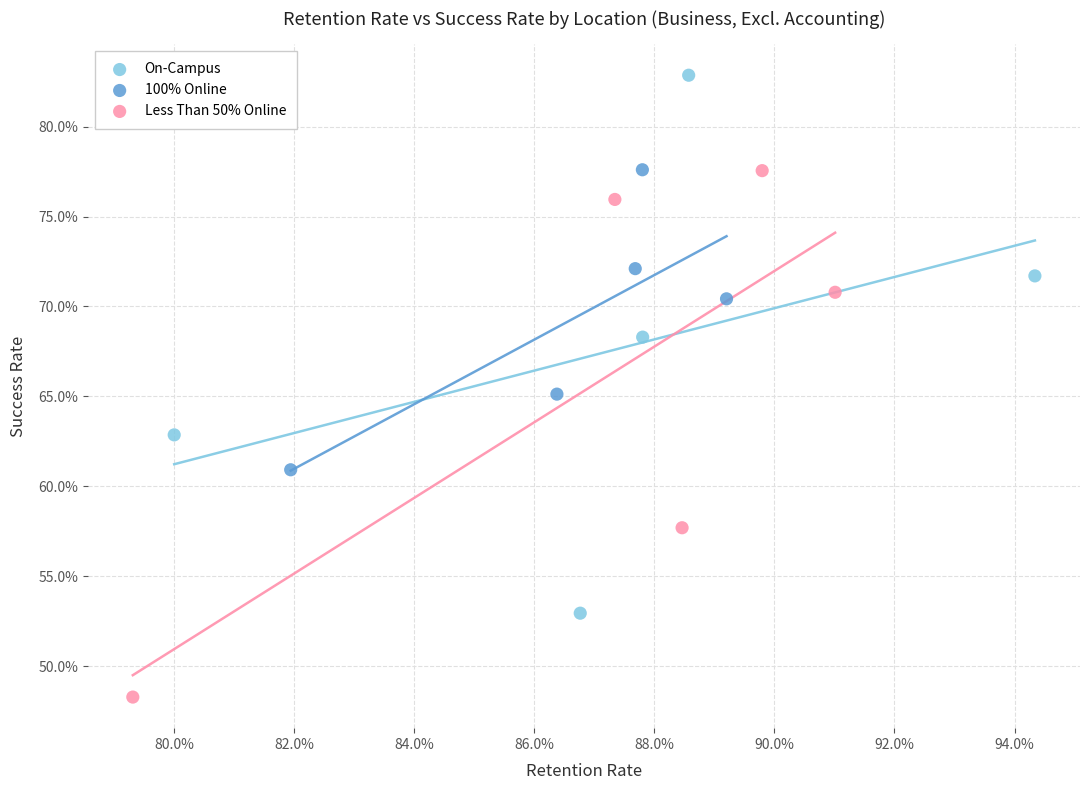

Which series contains the highest Y value?

On-Campus